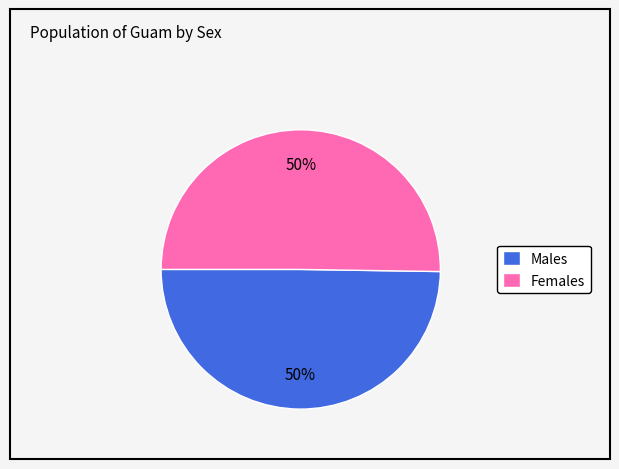

How many slices are in this pie chart?

2